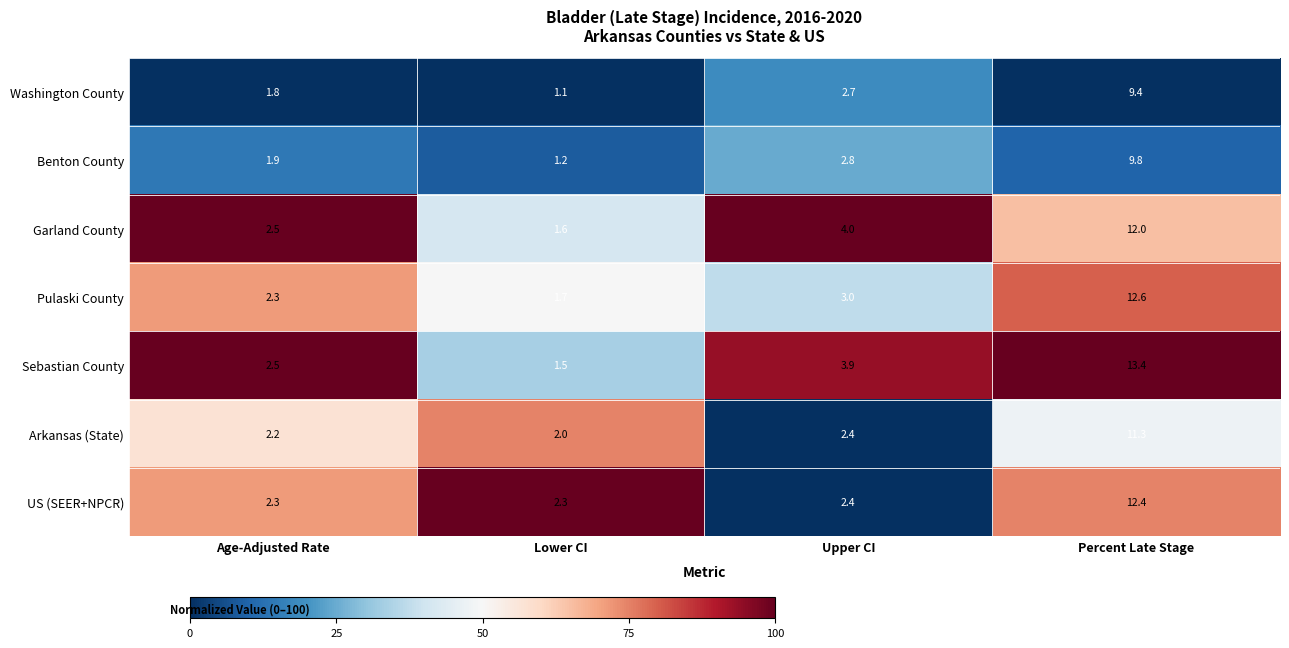

At which category is the sum across all series the highest?

Percent Late Stage